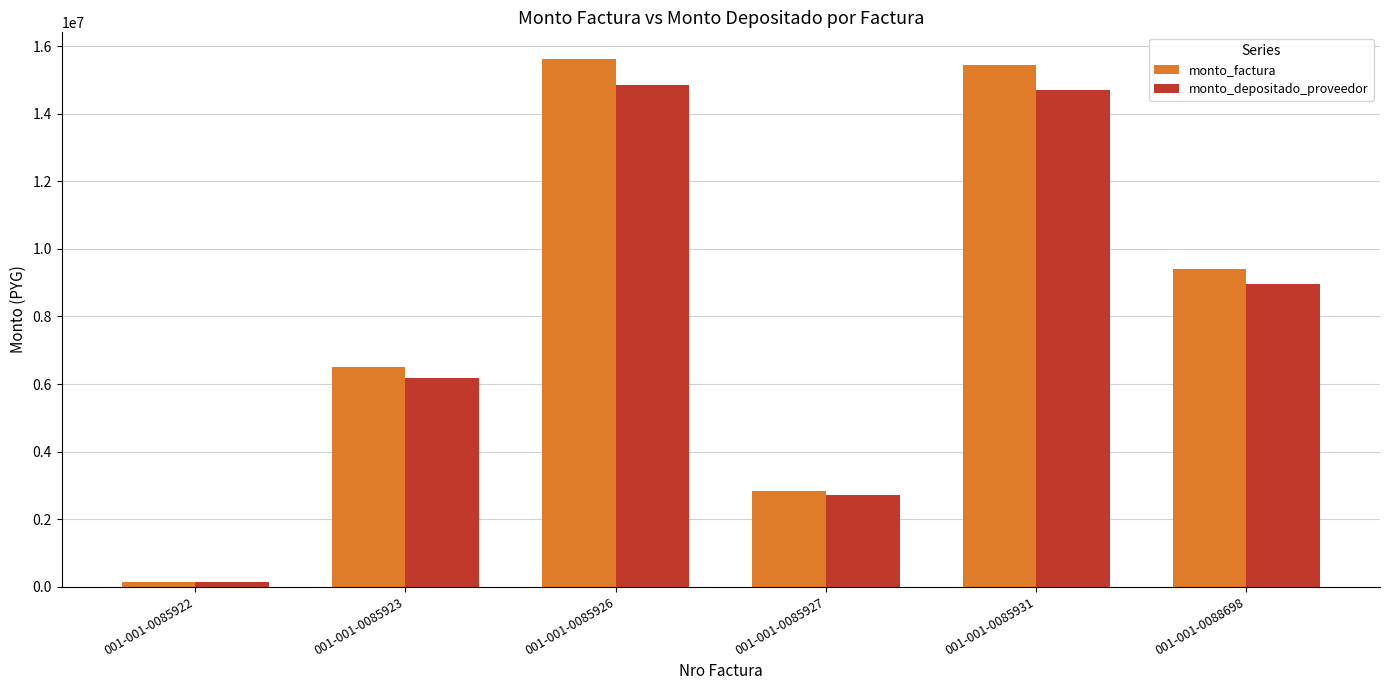

What is the value of the monto_depositado_proveedor bar at the 2nd from the left?

6190892